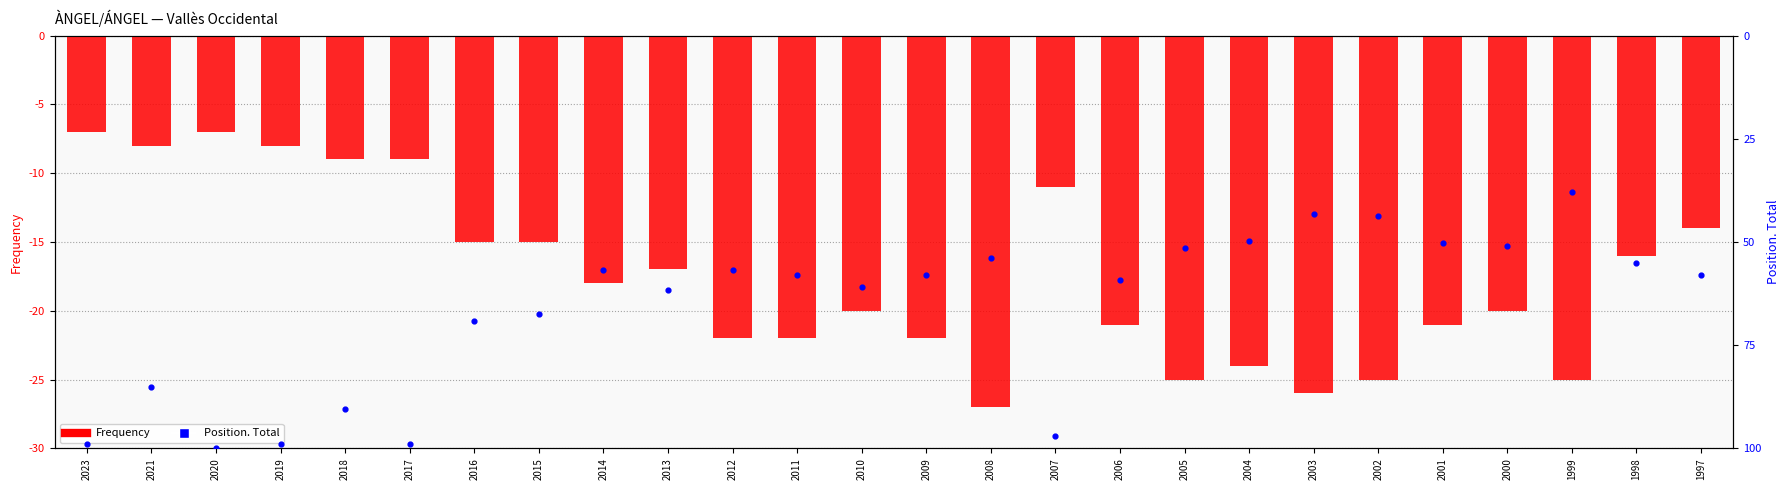

Which series contains the highest Y value?

Frequency